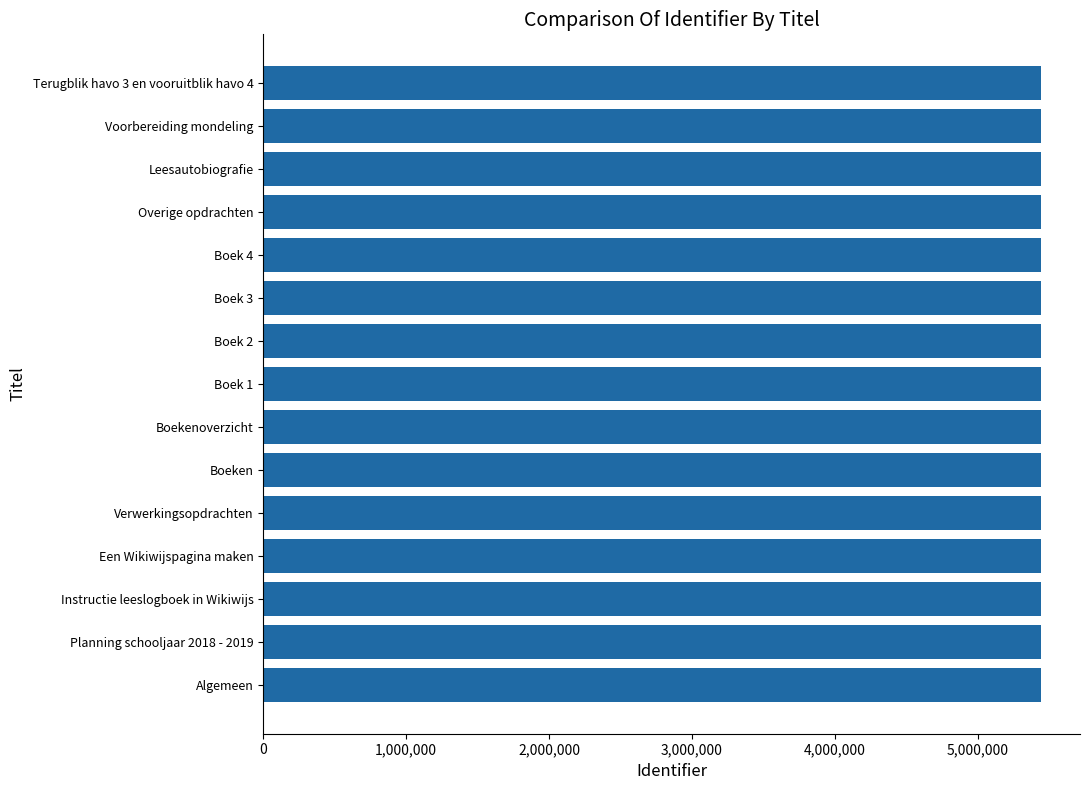

Is it true that the value at Verwerkingsopdrachten is 5442554?

True